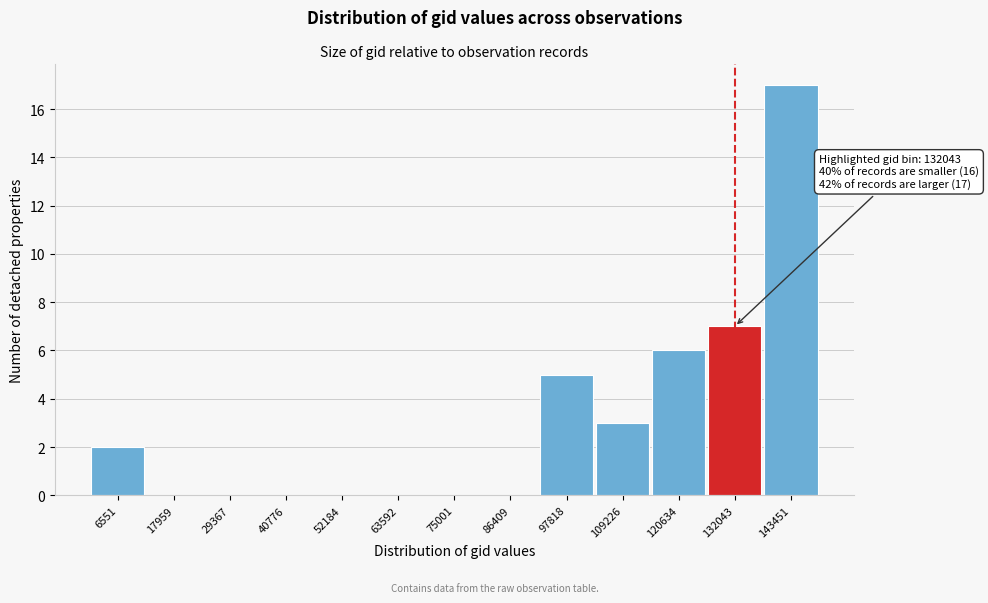

Reading left to right, list all the values displayed in this chart.

6551=2	17959=0	29367=0	40776=0	52184=0	63592=0	75001=0	86409=0	97818=5	109226=3	120634=6	132043=7	143451=17